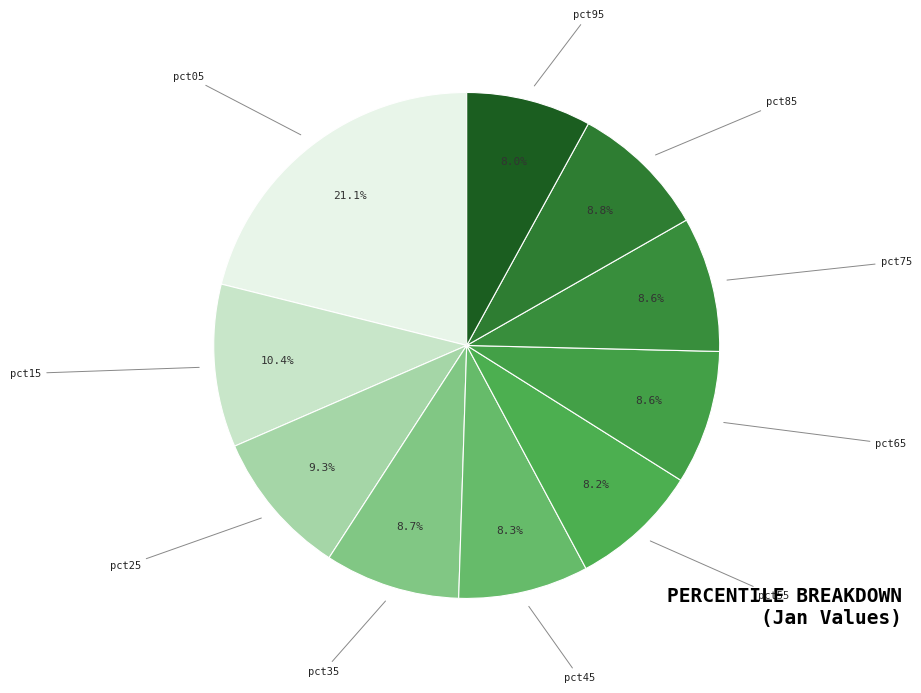

Does pct75 account for over 50% of the chart?

No